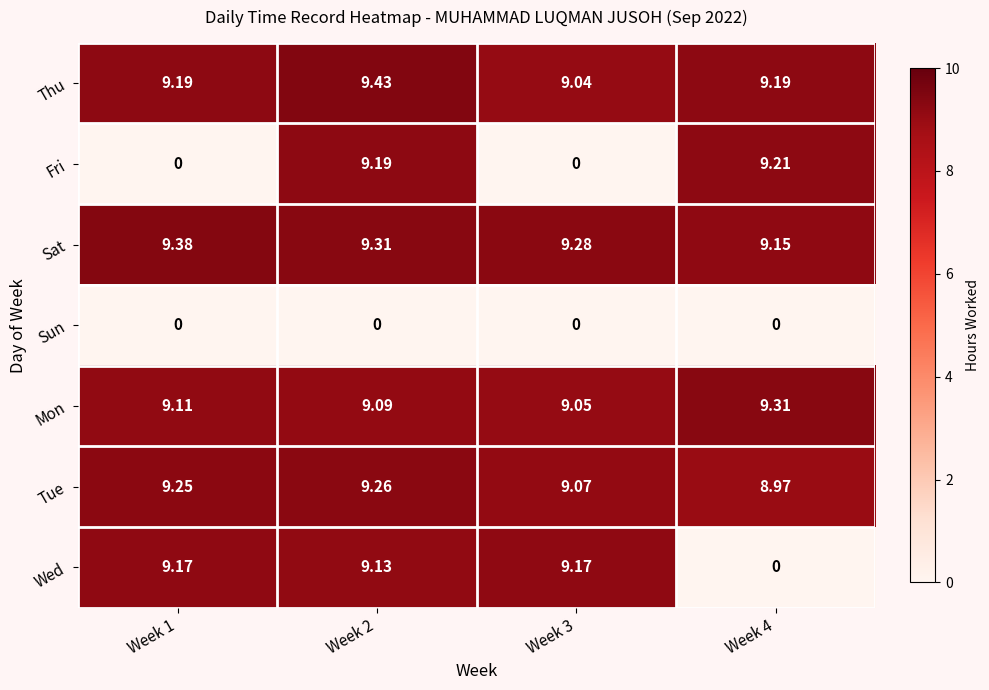

At Week 2, list the series in order from smallest to largest.

Sun, Mon, Wed, Fri, Tue, Sat, Thu